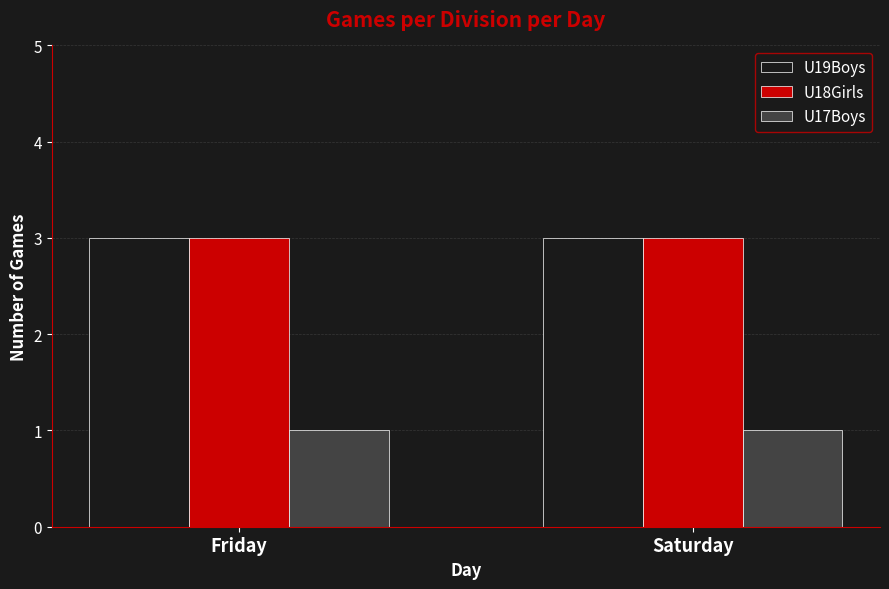

Reading left to right, list all the values displayed in this chart.

U19Boys: Friday=3	Saturday=3
U18Girls: Friday=3	Saturday=3
U17Boys: Friday=1	Saturday=1